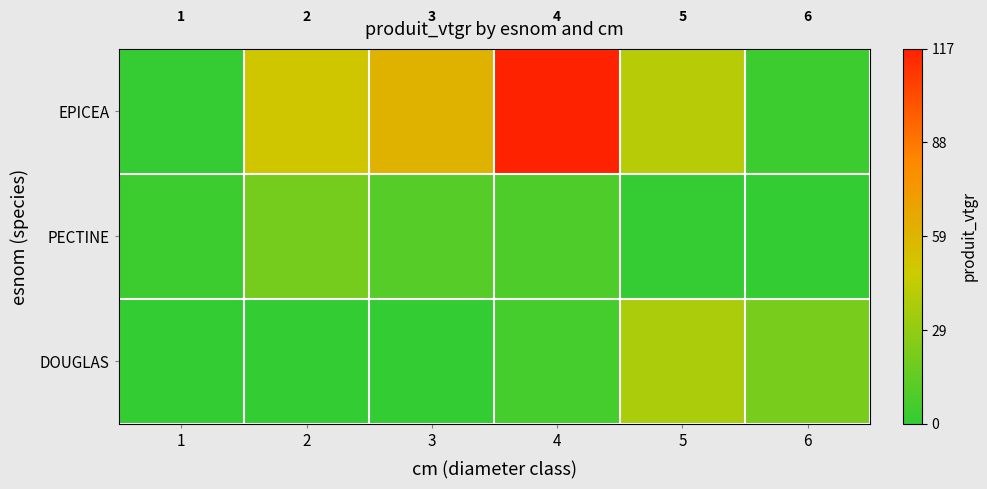

At which label is PECTINE closest to 10?

3